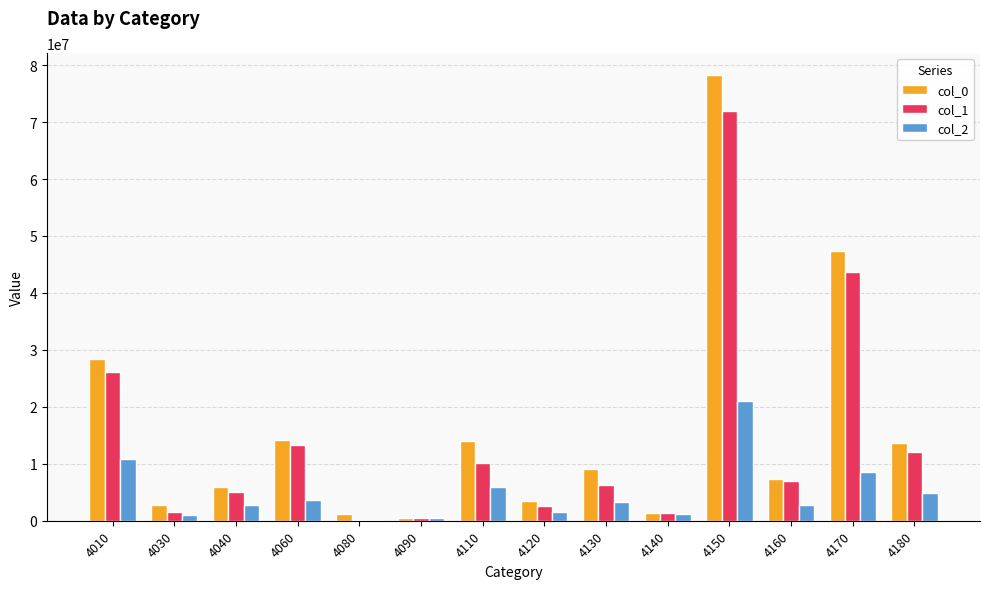

What are all the series names shown in the legend?

col_0, col_1, col_2